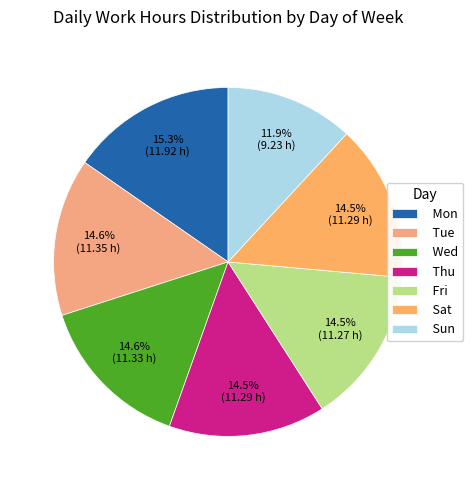

The Thu slice represents 15% of the pie. True or false?

True